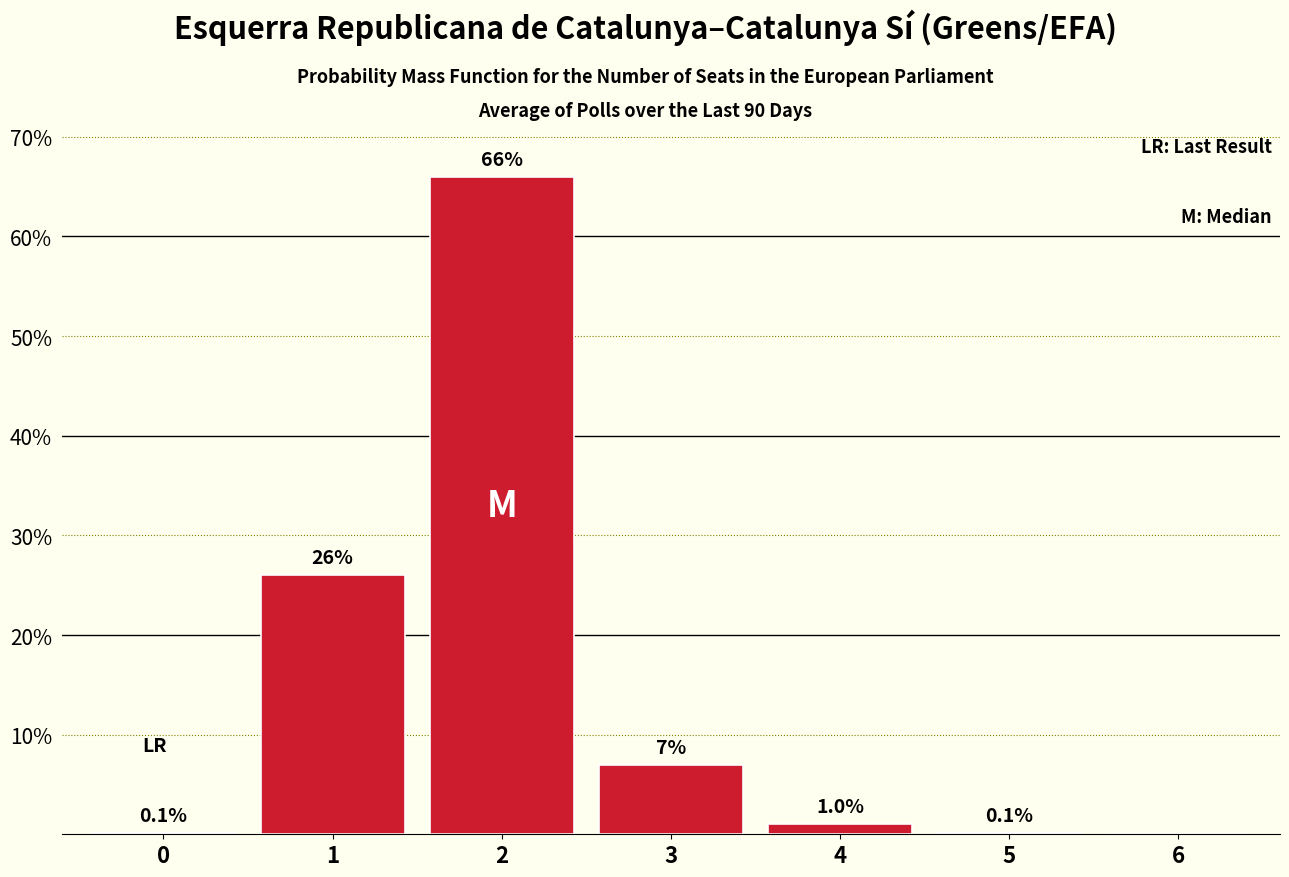

Reading left to right, extract all data points from this chart.

0=0.1	1=26.0	2=66.0	3=7.0	4=1.0	5=0.1	6=0.0